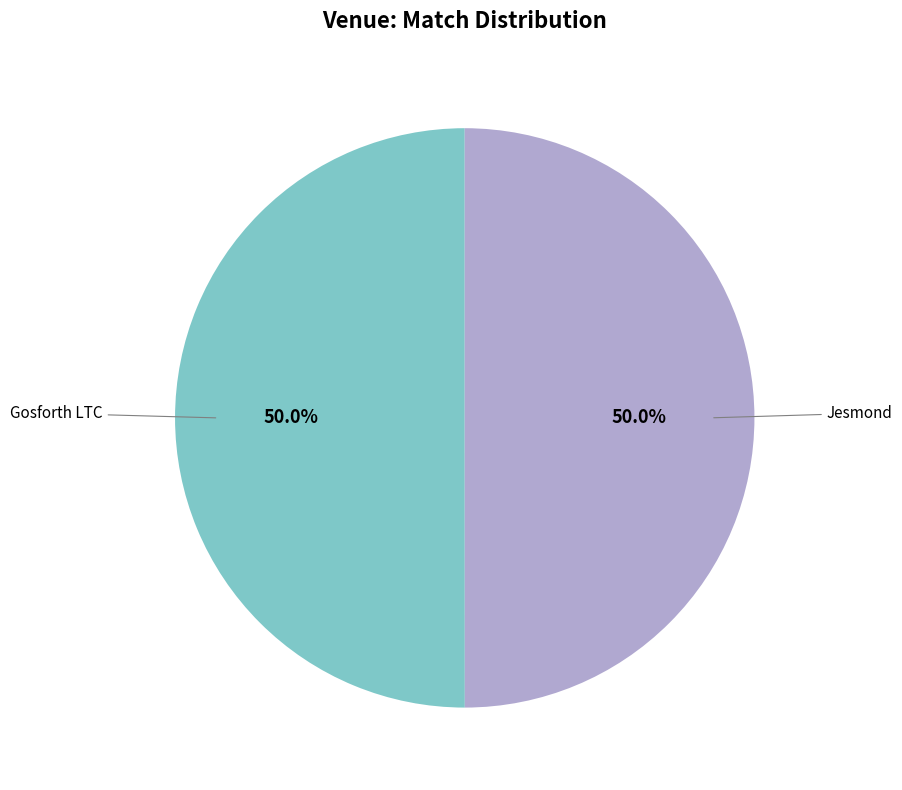

What percentage is NOT represented by Gosforth LTC?

50.0%